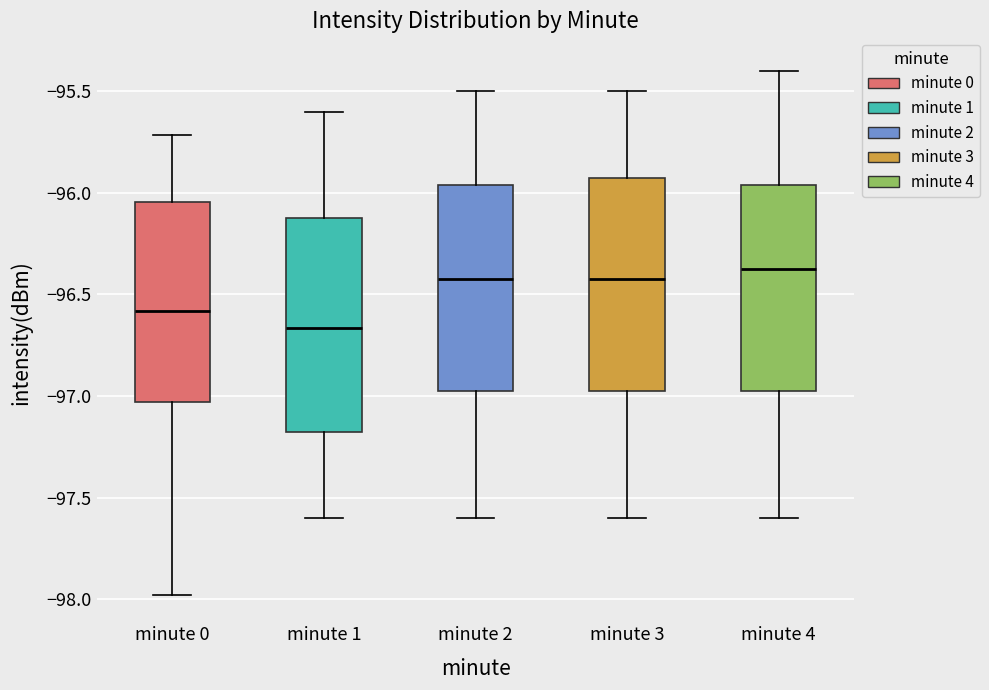

Where does the median line of the box for minute 0 sit on the y-axis? The values are not printed on the chart, so give them approximately, as read against the axis.

-96.60